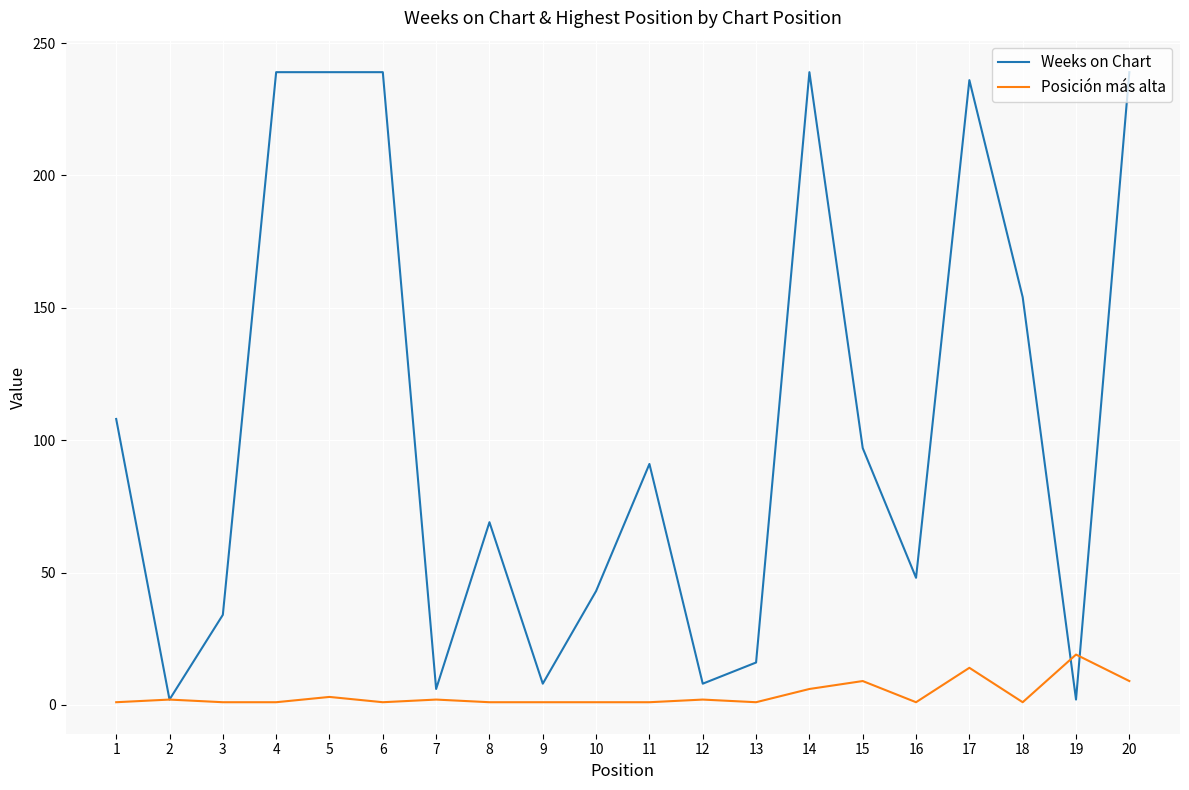

Which series has the largest total across all categories?

Weeks on Chart